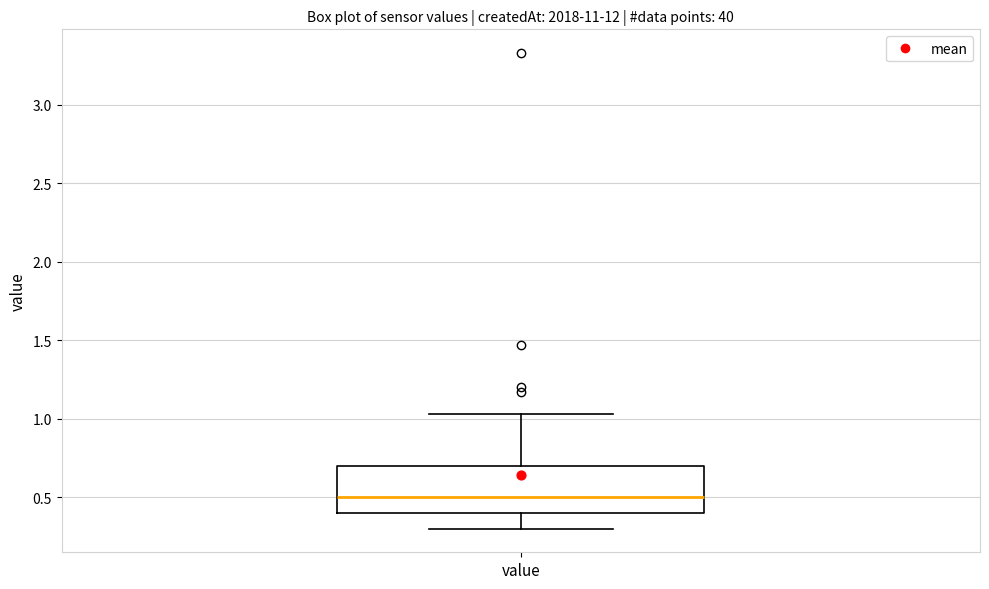

Transcribe this box plot: give where the median line is, the range the box spans, and where the two whiskers end, as read against the y-axis. The values are not printed on the chart, so give them approximately, as read against the axis.

median 0.50, box 0.40 to 0.70, whiskers 0.30 to 1.05